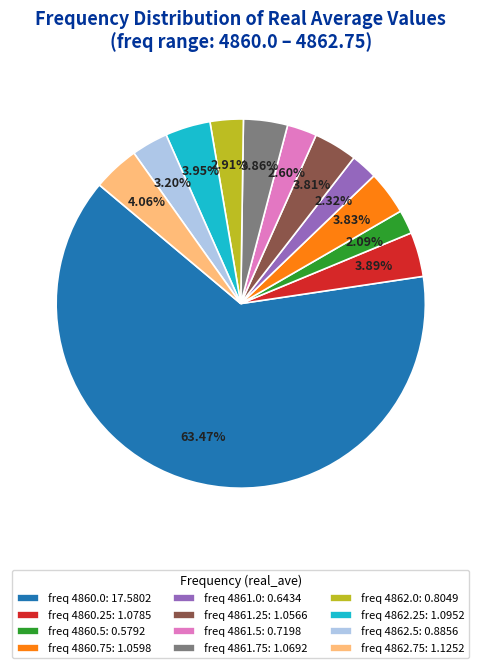

Do freq 4860.75: 1.0598 and freq 4862.0: 0.8049 together represent more than half of the pie?

No